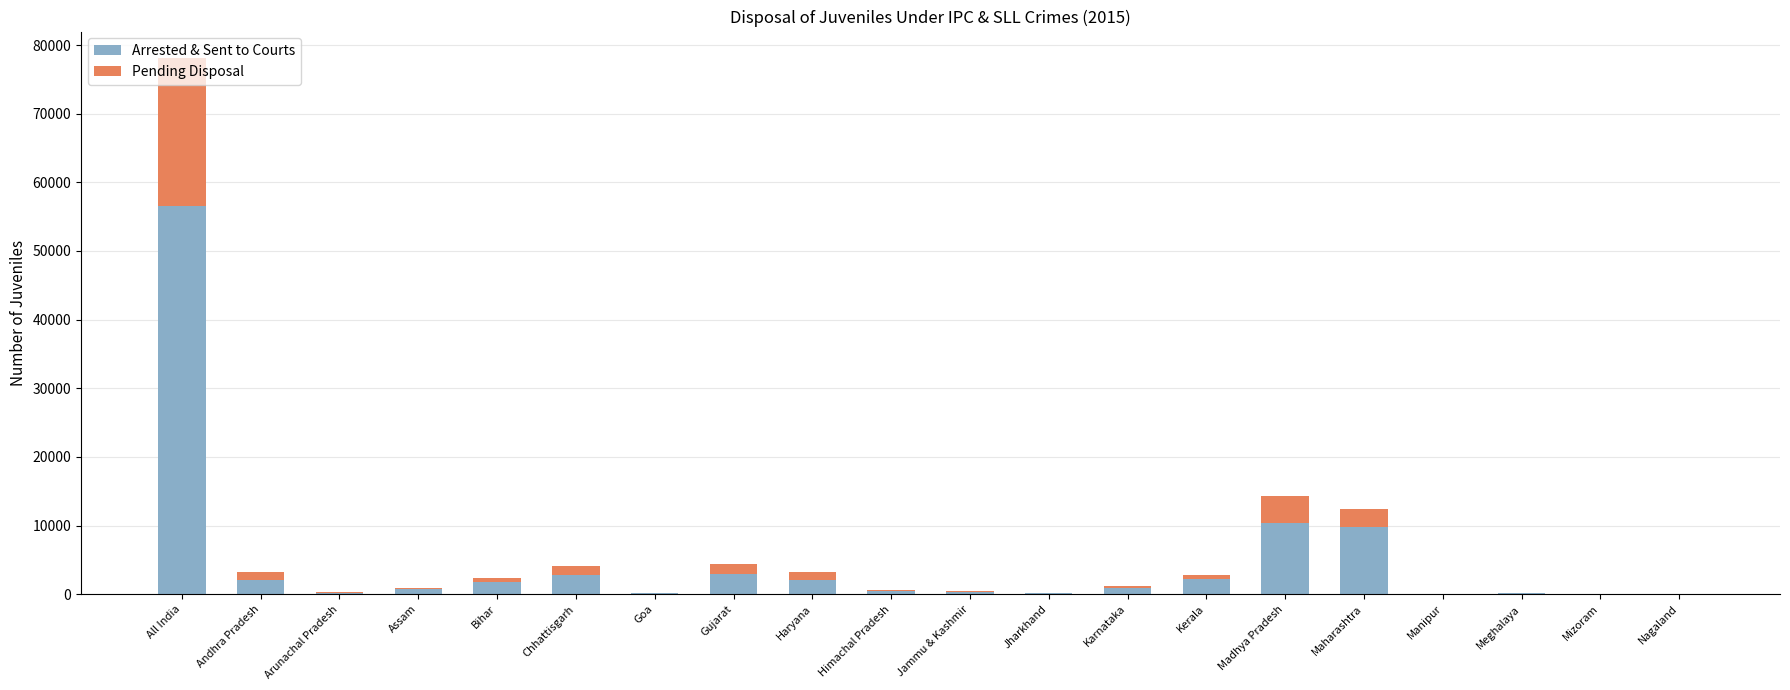

At which category is the sum across all series the highest?

All India